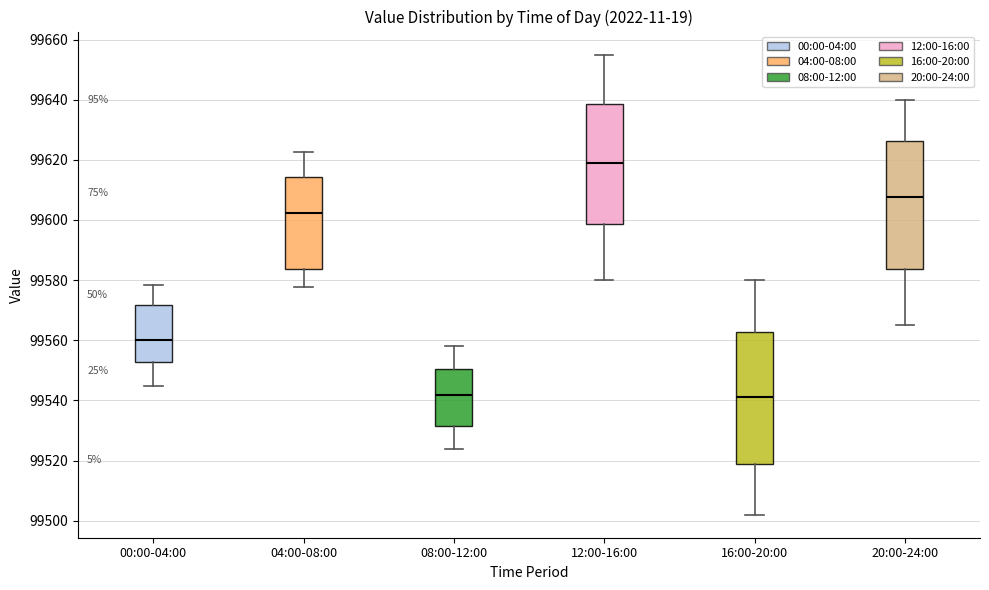

Where does the lower whisker of the box for 20:00-24:00 end on the y-axis? The values are not printed on the chart, so give them approximately, as read against the axis.

99566